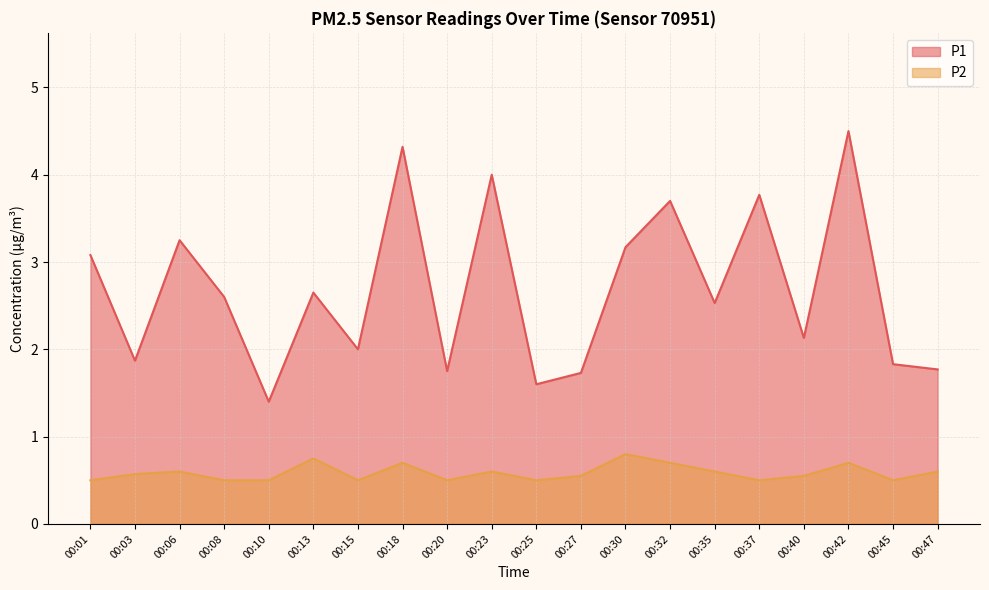

Is the value of P2 at 00:37 greater than the value of P1 at 00:42?

No